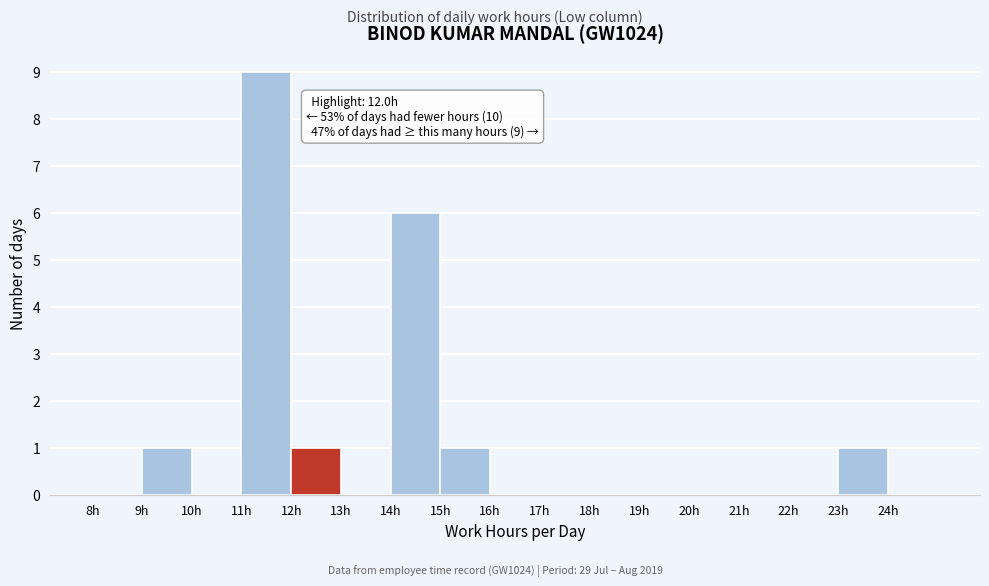

Which range on the x-axis has the tallest bar?

11 to 12